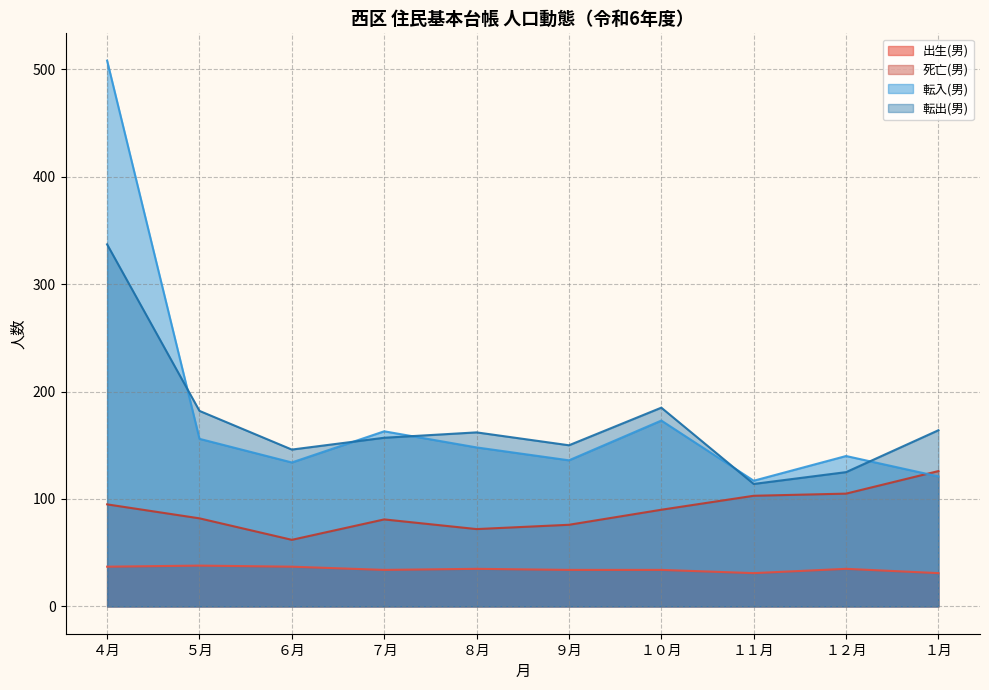

At which category does the chart reach its peak across all series?

４月